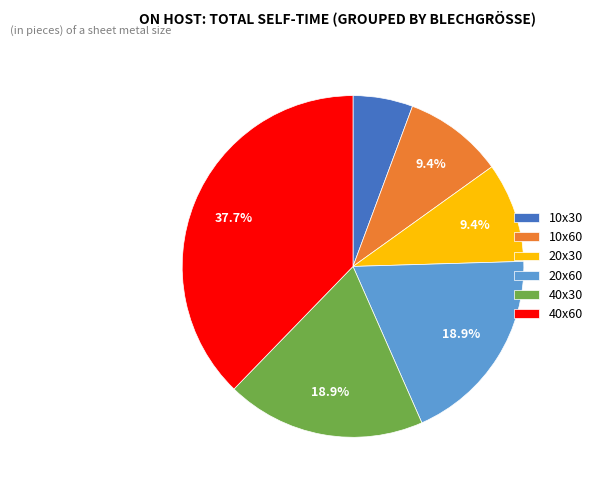

To the nearest percent, what portion does 40x30 represent?

19%